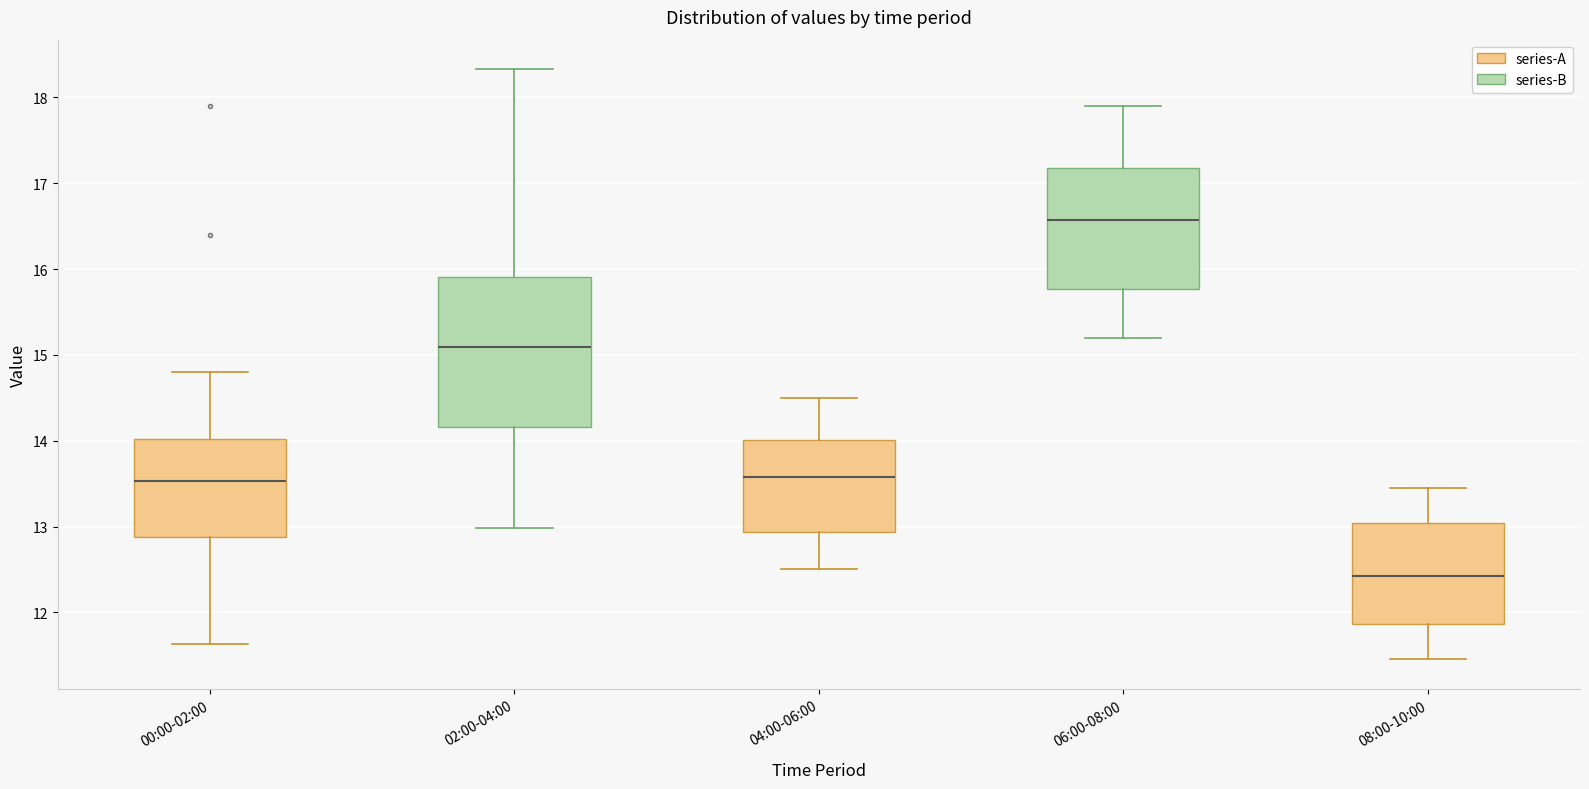

Reading left to right, read every box against the y-axis: the position of its median line, the range the box covers, and the ends of its whiskers. The values are not printed on the chart, so give them approximately, as read against the axis.

00:00-02:00: median 13.5, box 12.9 to 14.0, whiskers 11.6 to 14.8
02:00-04:00: median 15.1, box 14.2 to 15.9, whiskers 13.0 to 18.3
04:00-06:00: median 13.6, box 12.9 to 14.0, whiskers 12.5 to 14.5
06:00-08:00: median 16.6, box 15.8 to 17.2, whiskers 15.2 to 17.9
08:00-10:00: median 12.4, box 11.9 to 13.0, whiskers 11.5 to 13.5